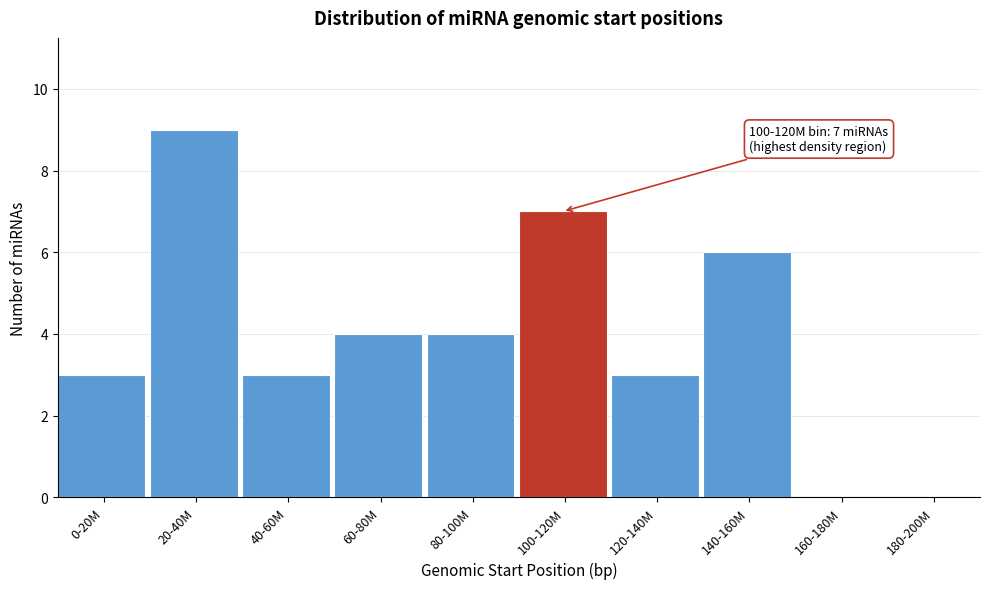

Reading right to left, what are all the values shown in this chart?

180-200M=0	160-180M=0	140-160M=6	120-140M=3	100-120M=7	80-100M=4	60-80M=4	40-60M=3	20-40M=9	0-20M=3